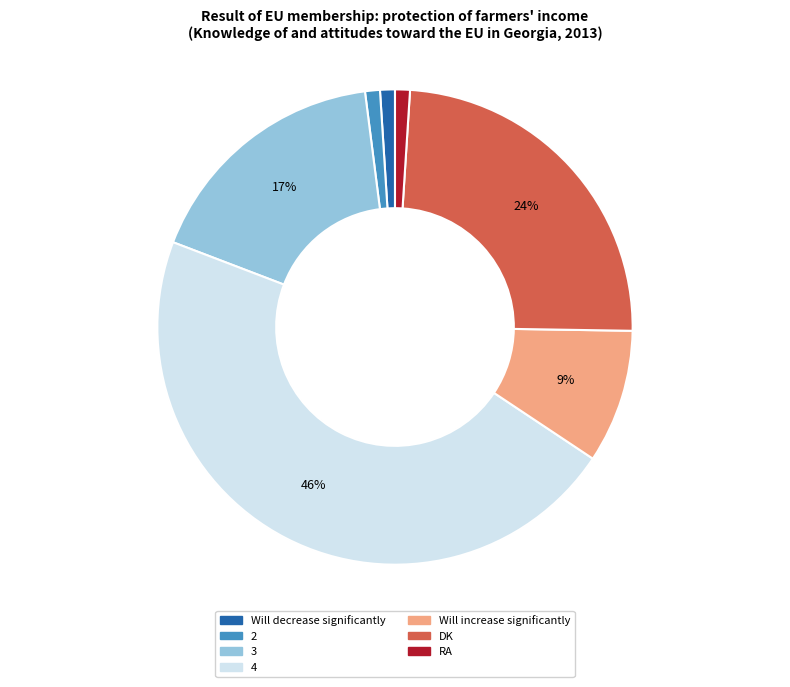

Combined, do Will decrease significantly and DK account for over 50%?

No